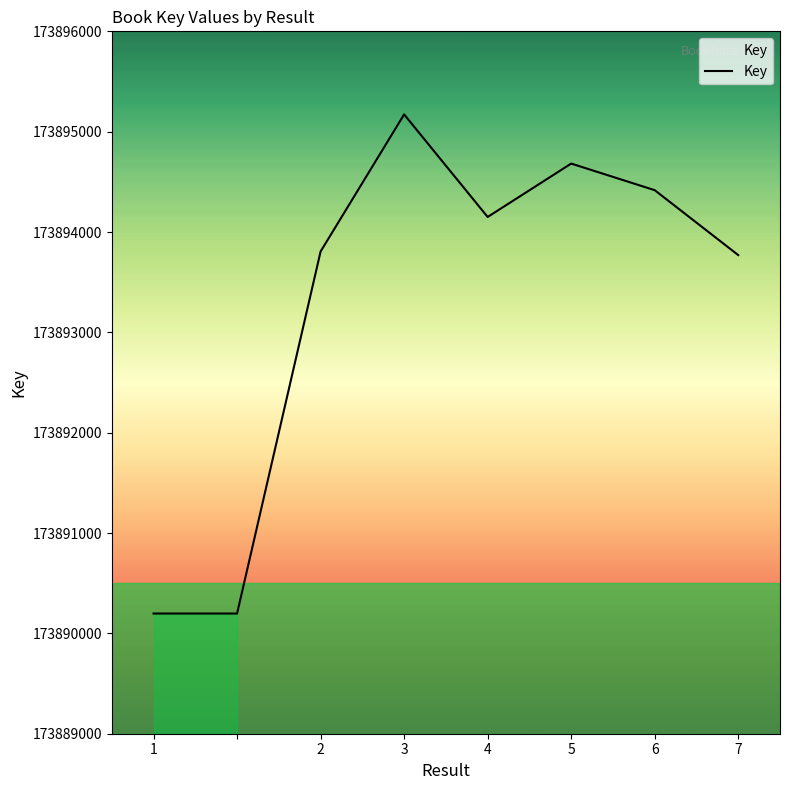

Reading left to right, transcribe all the data shown in this chart.

173890198	173890198	173893806	173895172	173894150	173894682	173894417	173893770